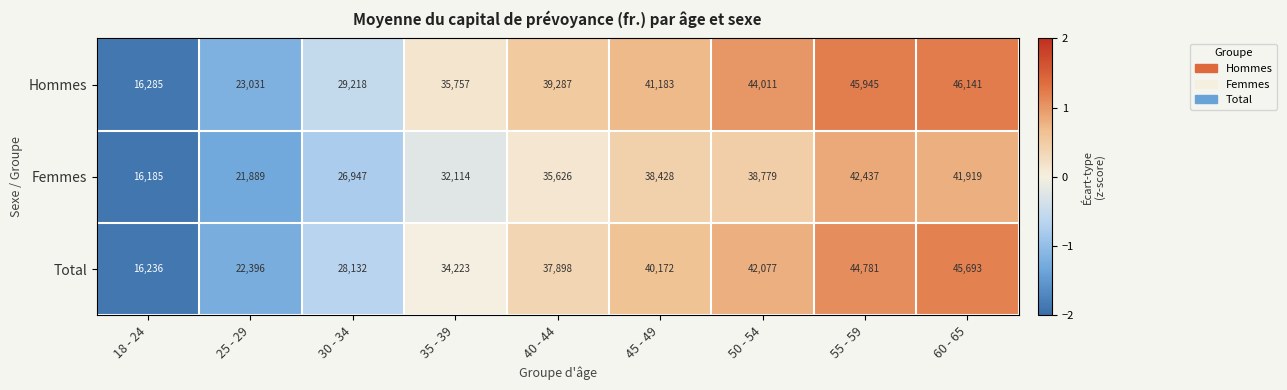

At which label does Hommes reach its peak?

60 - 65